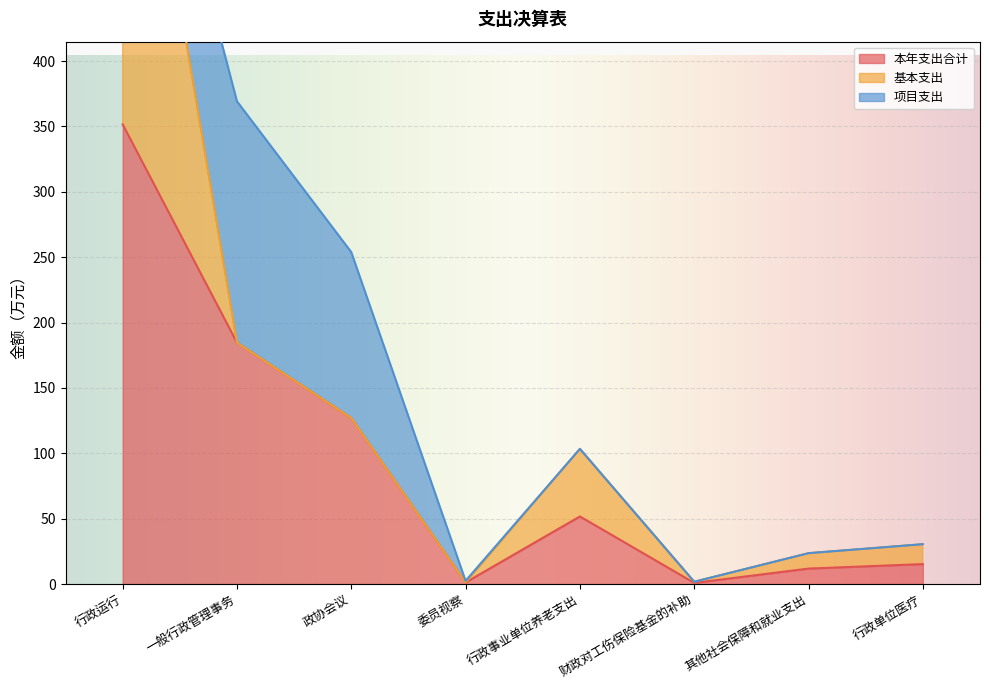

Count the number of data series in this chart.

3